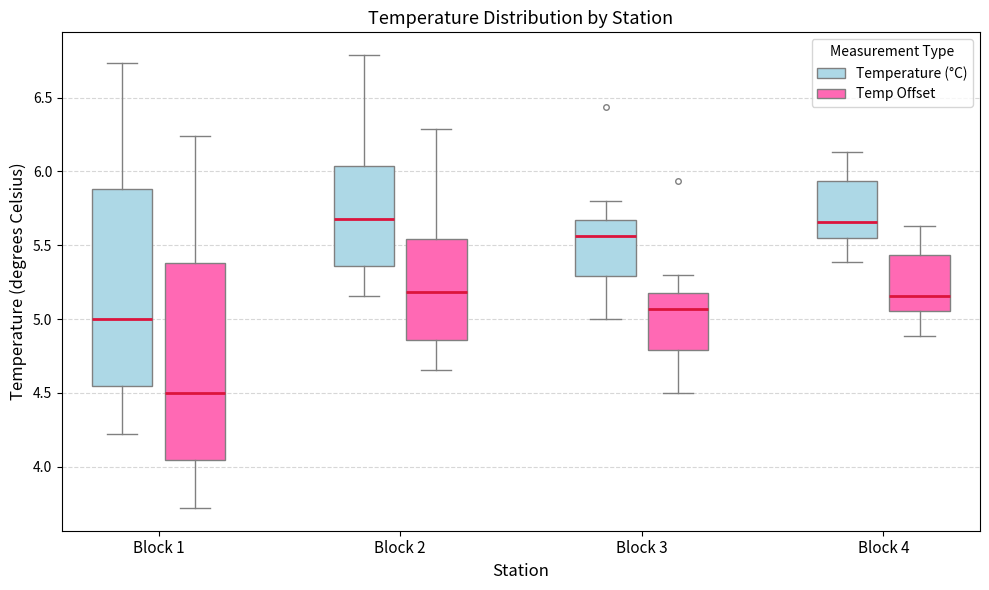

Reading left to right, read every box against the y-axis: the position of its median line, the range the box covers, and the ends of its whiskers. The values are not printed on the chart, so give them approximately, as read against the axis.

Block 1 (Temperature (°C)): median 5.00, box 4.55 to 5.90, whiskers 4.20 to 6.75
Block 1 (Temp Offset): median 4.50, box 4.05 to 5.40, whiskers 3.70 to 6.25
Block 2 (Temperature (°C)): median 5.70, box 5.35 to 6.05, whiskers 5.15 to 6.80
Block 2 (Temp Offset): median 5.20, box 4.85 to 5.55, whiskers 4.65 to 6.30
Block 3 (Temperature (°C)): median 5.55, box 5.30 to 5.65, whiskers 5.00 to 5.80
Block 3 (Temp Offset): median 5.05, box 4.80 to 5.15, whiskers 4.50 to 5.30
Block 4 (Temperature (°C)): median 5.65, box 5.55 to 5.95, whiskers 5.40 to 6.15
Block 4 (Temp Offset): median 5.15, box 5.05 to 5.45, whiskers 4.90 to 5.65